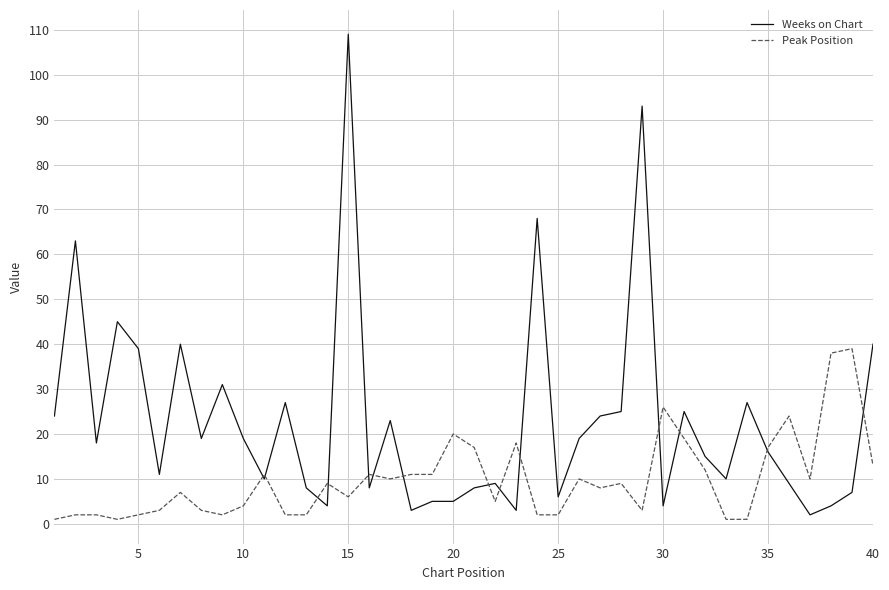

List the series in order of their peak value, lowest first.

Peak Position, Weeks on Chart